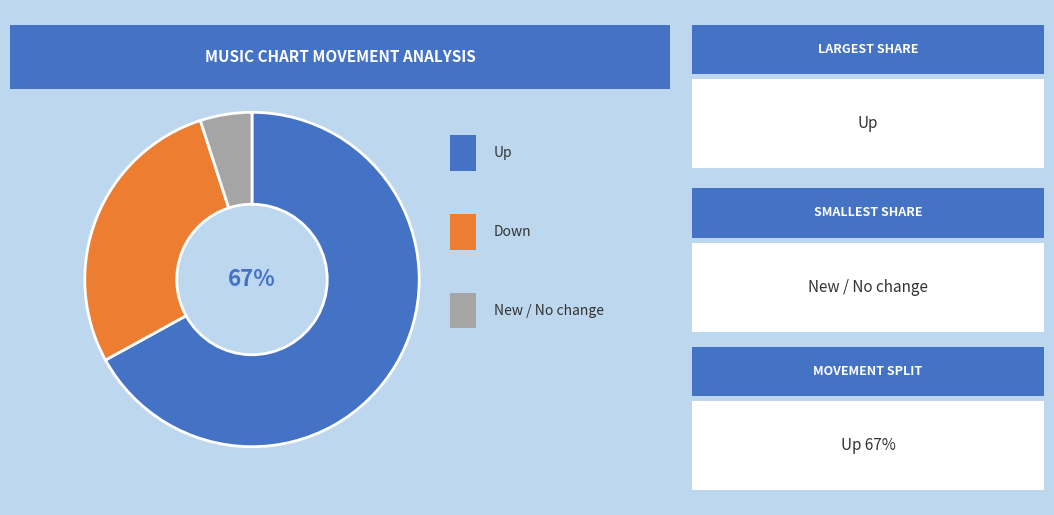

To the nearest percent, what is the average slice percentage?

33%